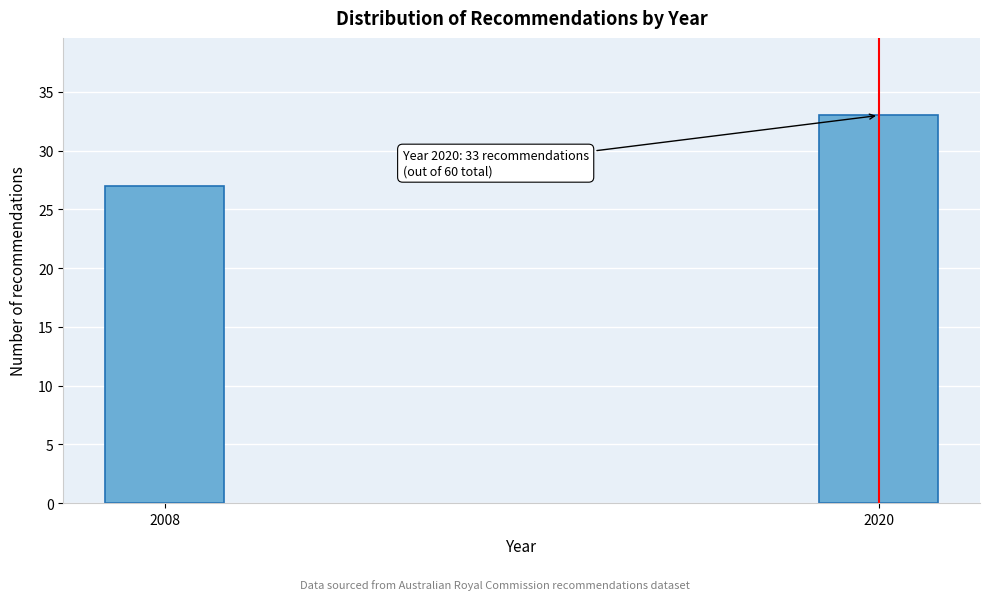

Reading right to left, transcribe all the data shown in this chart.

2020=33	2008=27